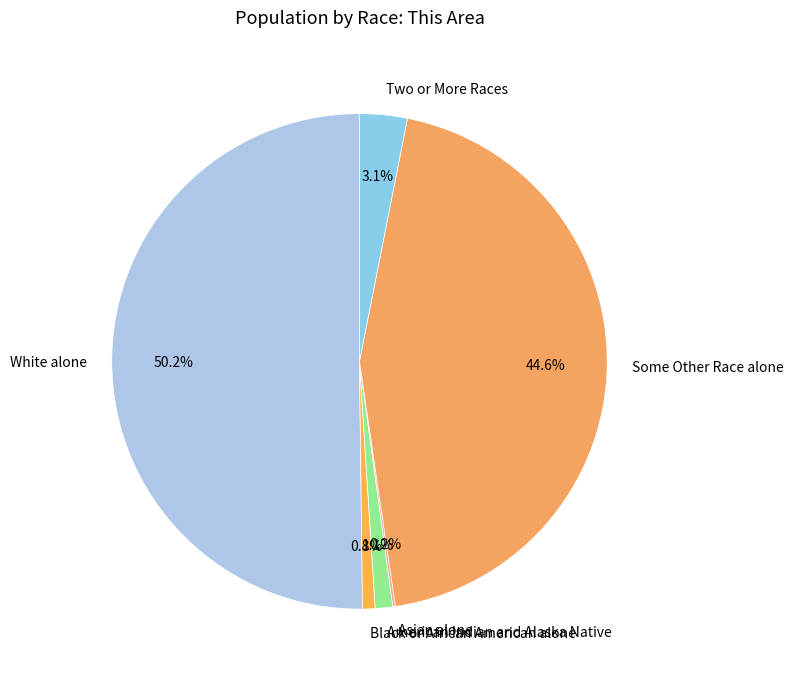

Between American Indian and Alaska Native and Two or More Races, which is larger?

Two or More Races